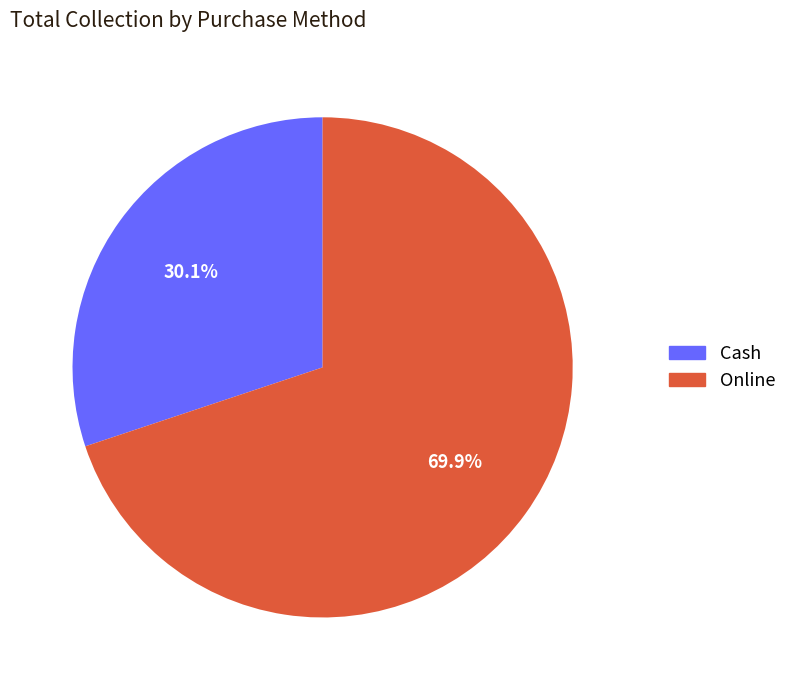

Does Online account for over 50% of the chart?

Yes